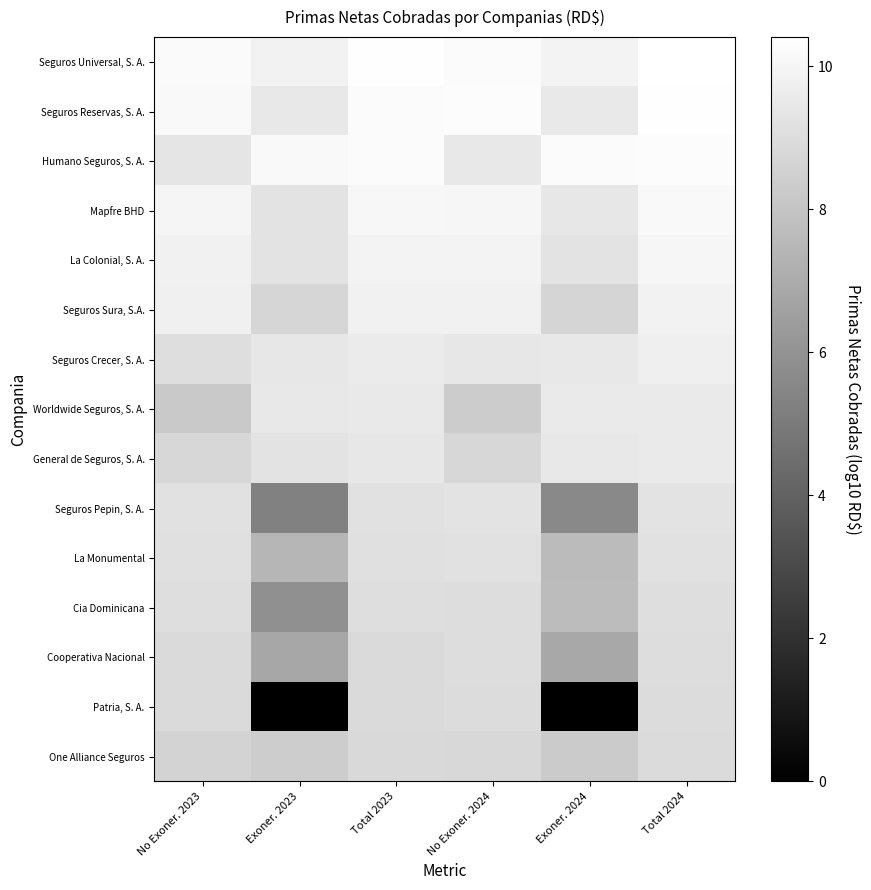

Which series has the widest spread of values?

Patria, S. A.